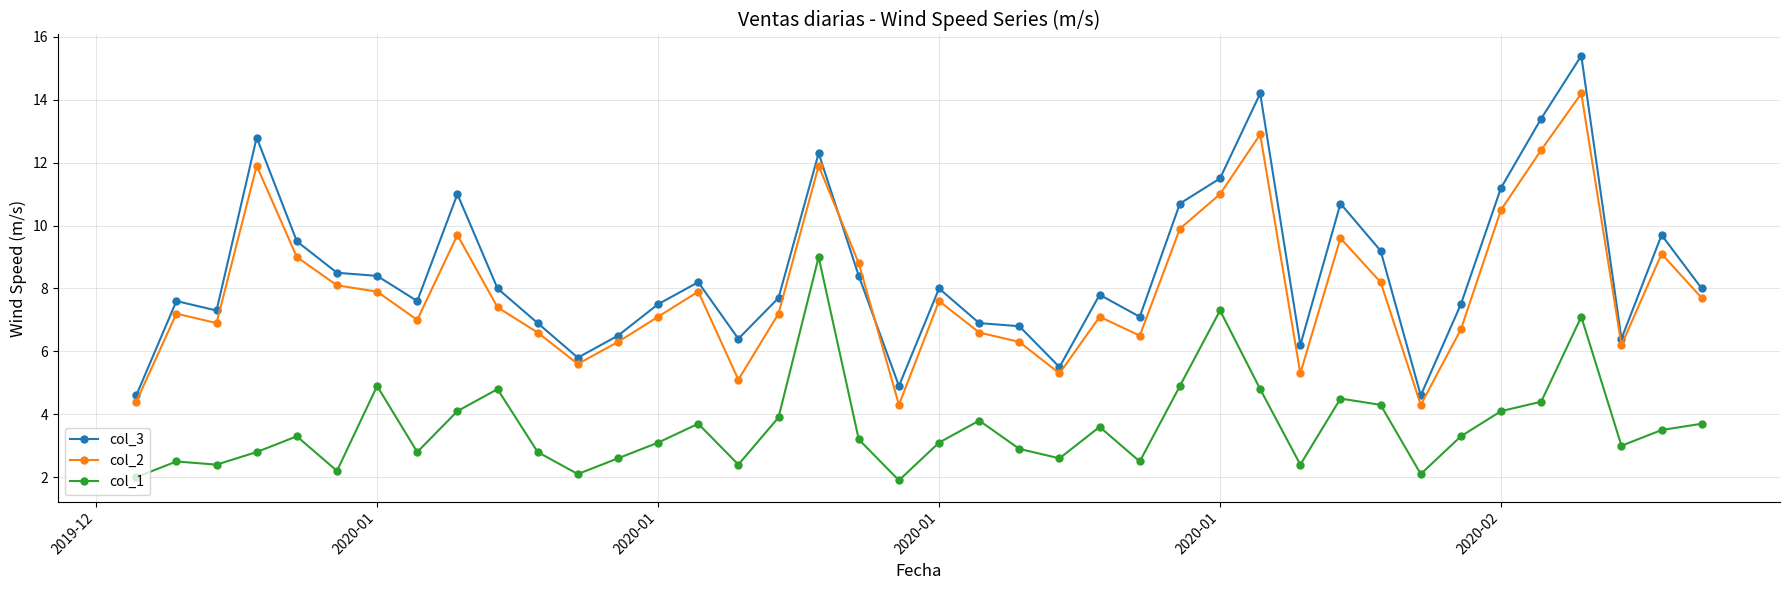

Which series has the largest range (max minus min)?

col_3